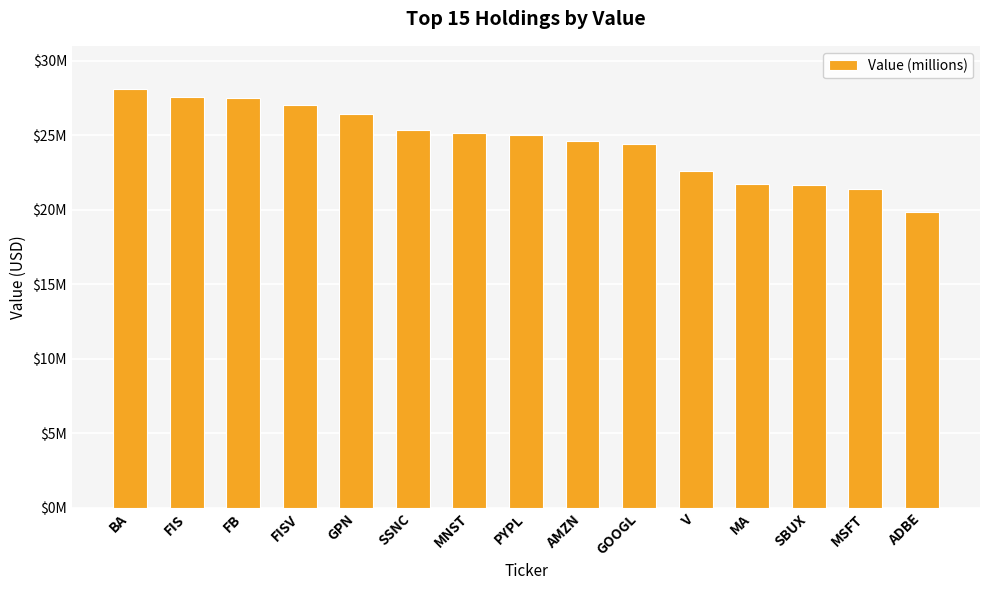

Are the bars horizontal?

No